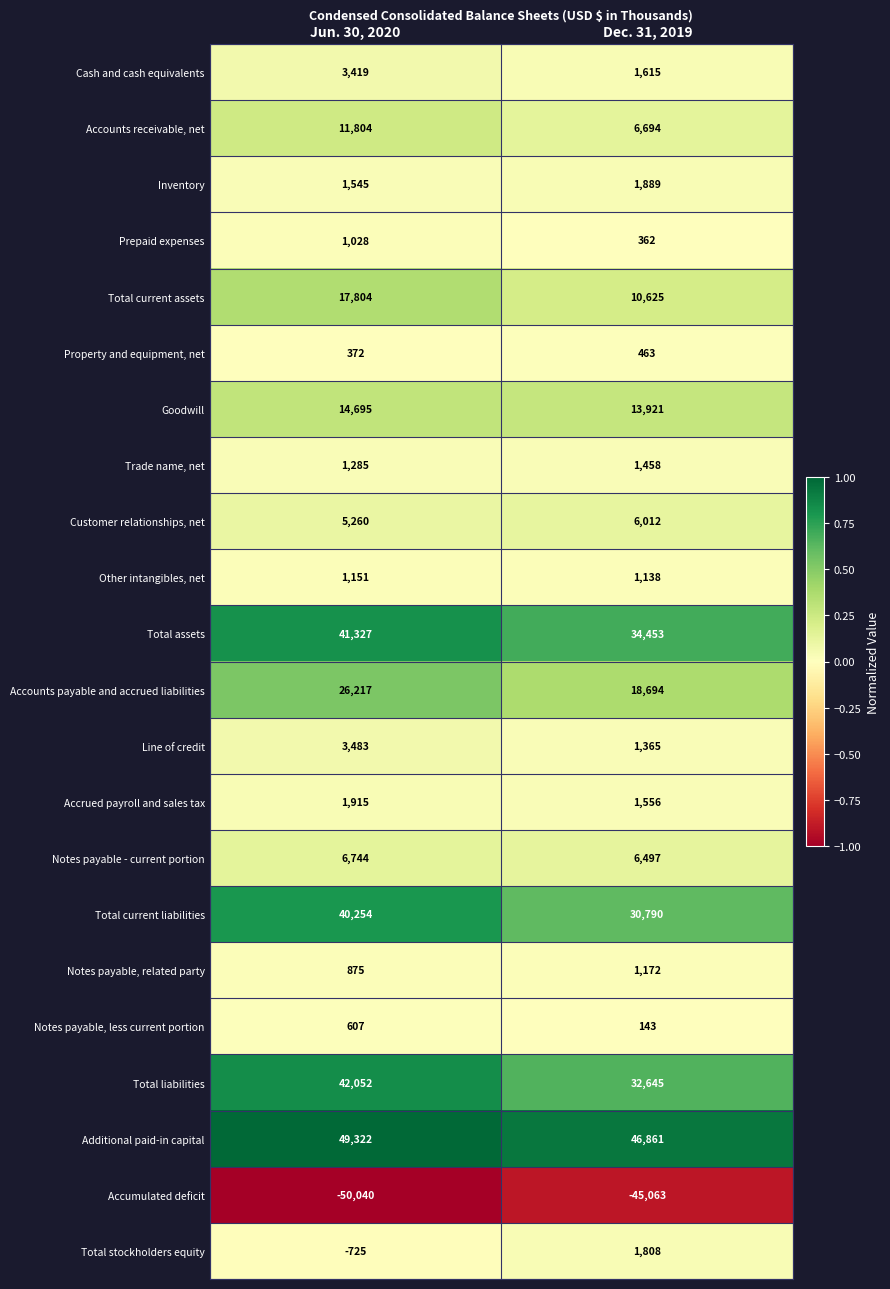

Where is Property and equipment, net nearest to the value 417?

Jun. 30, 2020